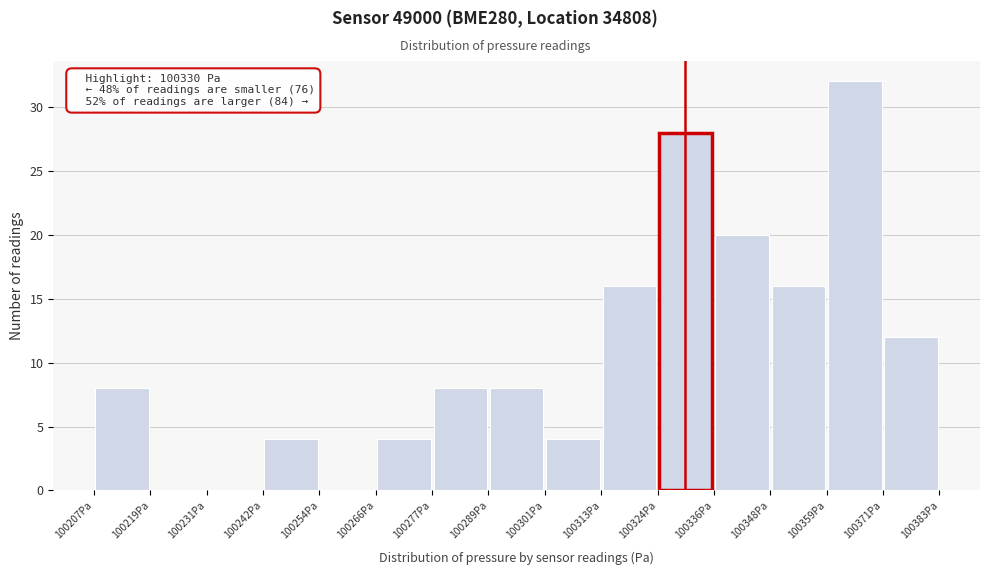

Over which range of the x-axis is the bar tallest?

100360 to 100372